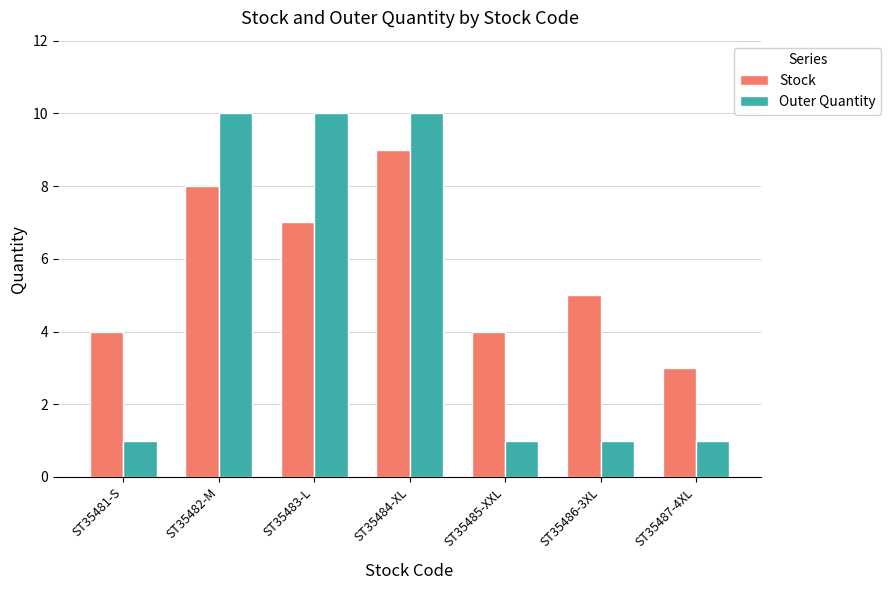

Which series has the widest spread of values?

Outer Quantity